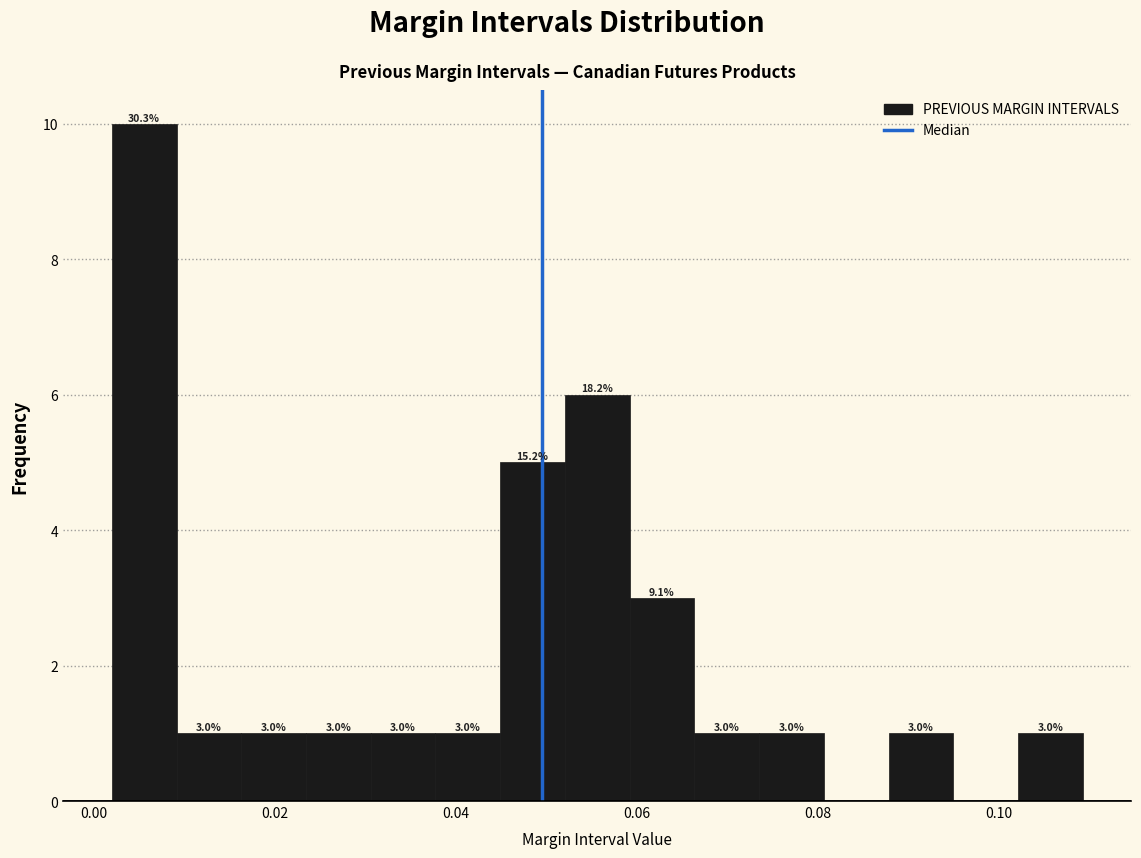

Around what value on the x-axis is the tallest bar? Give the approximate position of its centre, as read against the axis.

0.006